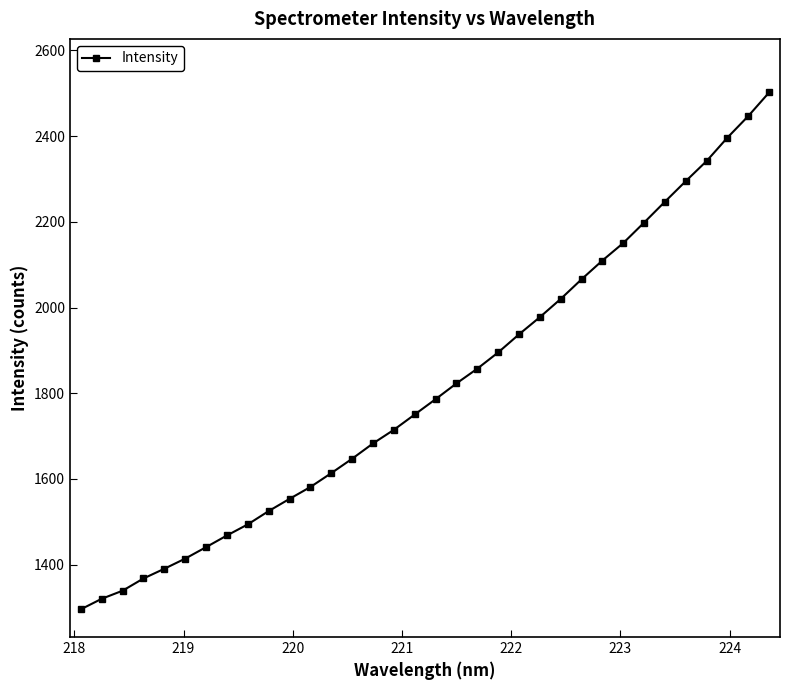

What is the value of the 31st point from the left?

2341.8